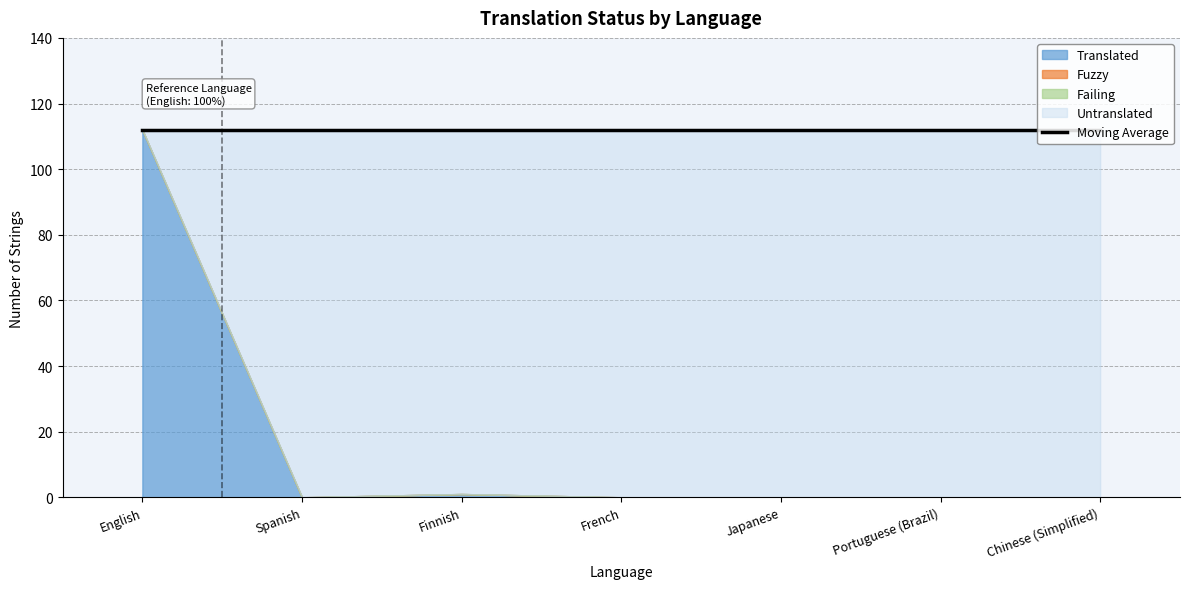

What is the difference between the Translated values at English and Spanish?

112